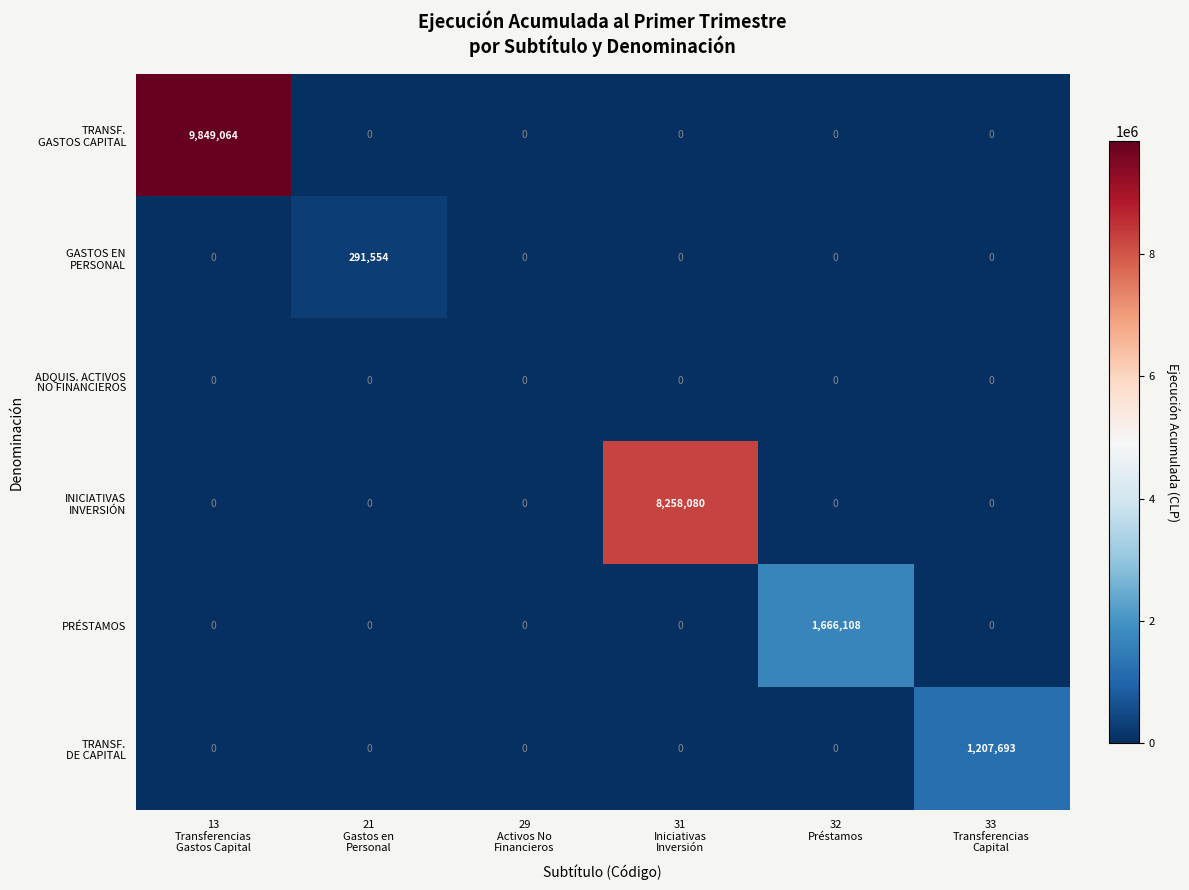

How many categories are shown in the chart?

6